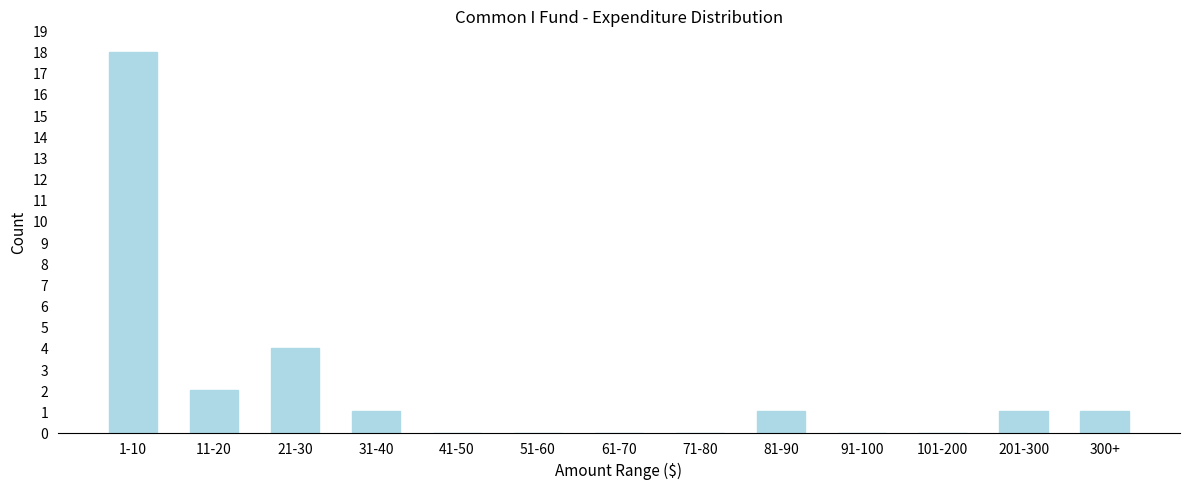

Reading left to right, transcribe all the data shown in this chart.

1-10=18	11-20=2	21-30=4	31-40=1	41-50=0	51-60=0	61-70=0	71-80=0	81-90=1	91-100=0	101-200=0	201-300=1	300+=1